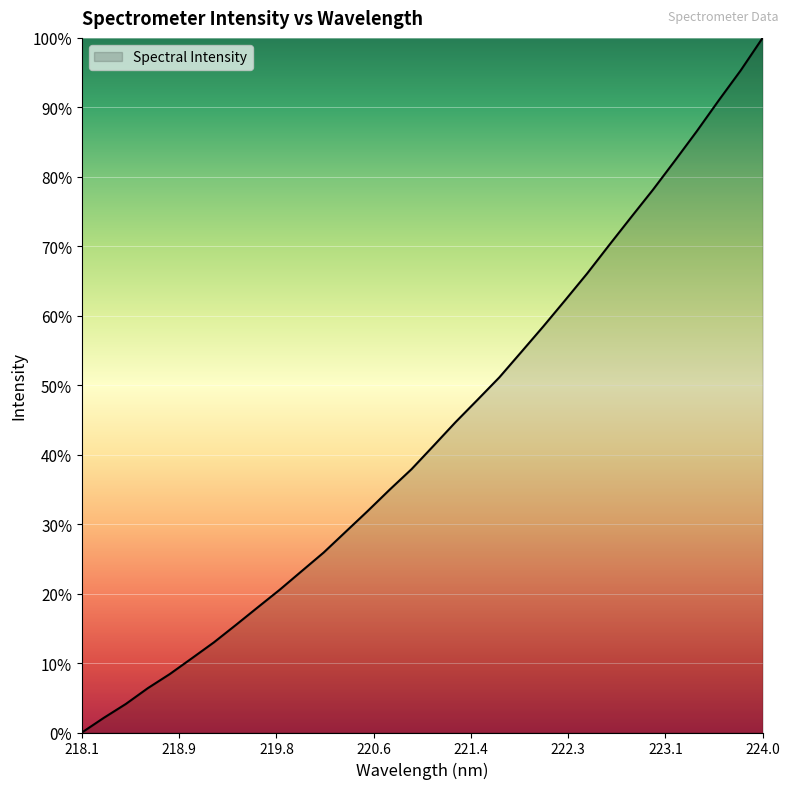

What is the maximum value shown in the chart?

100.0